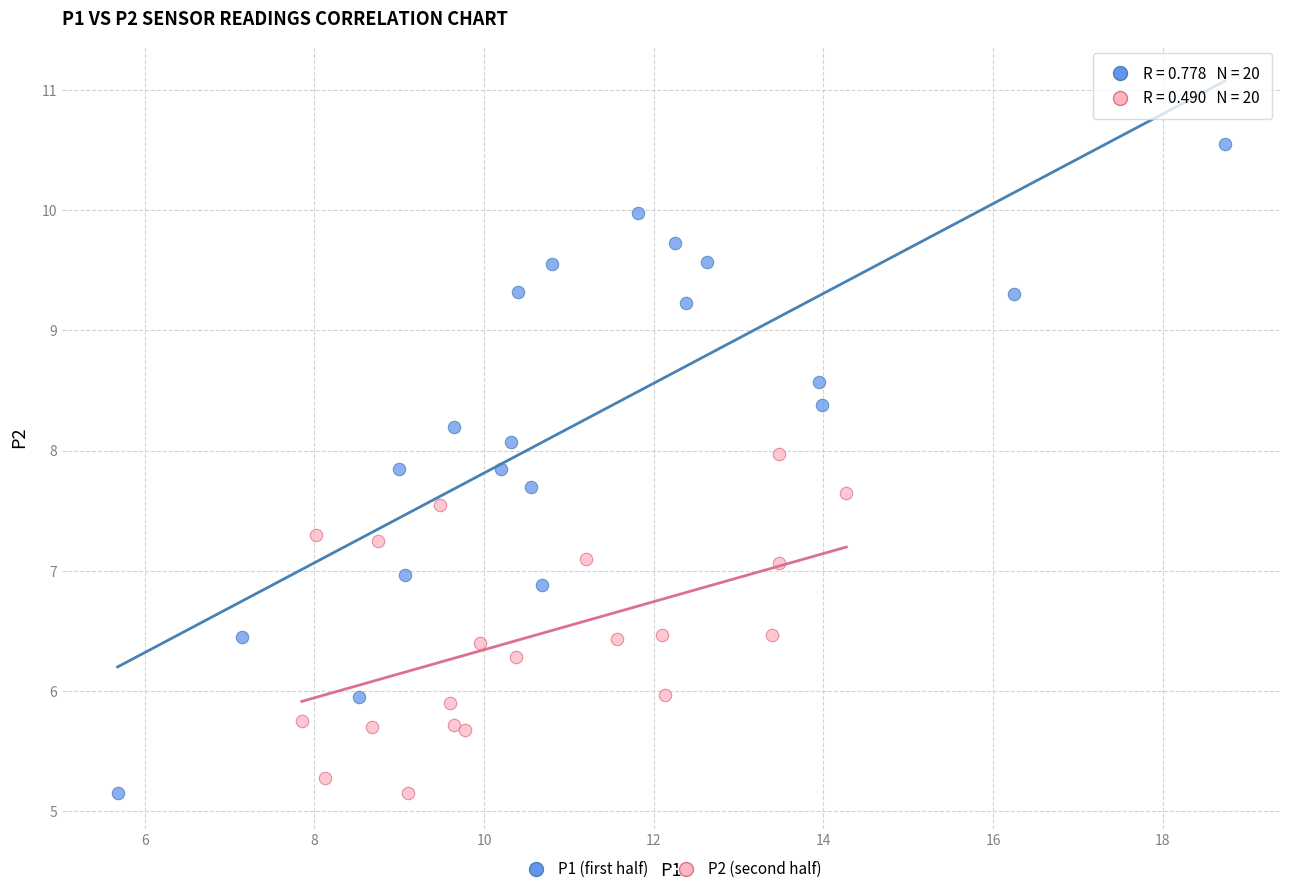

Which series contains the highest Y value?

P1 (first half)